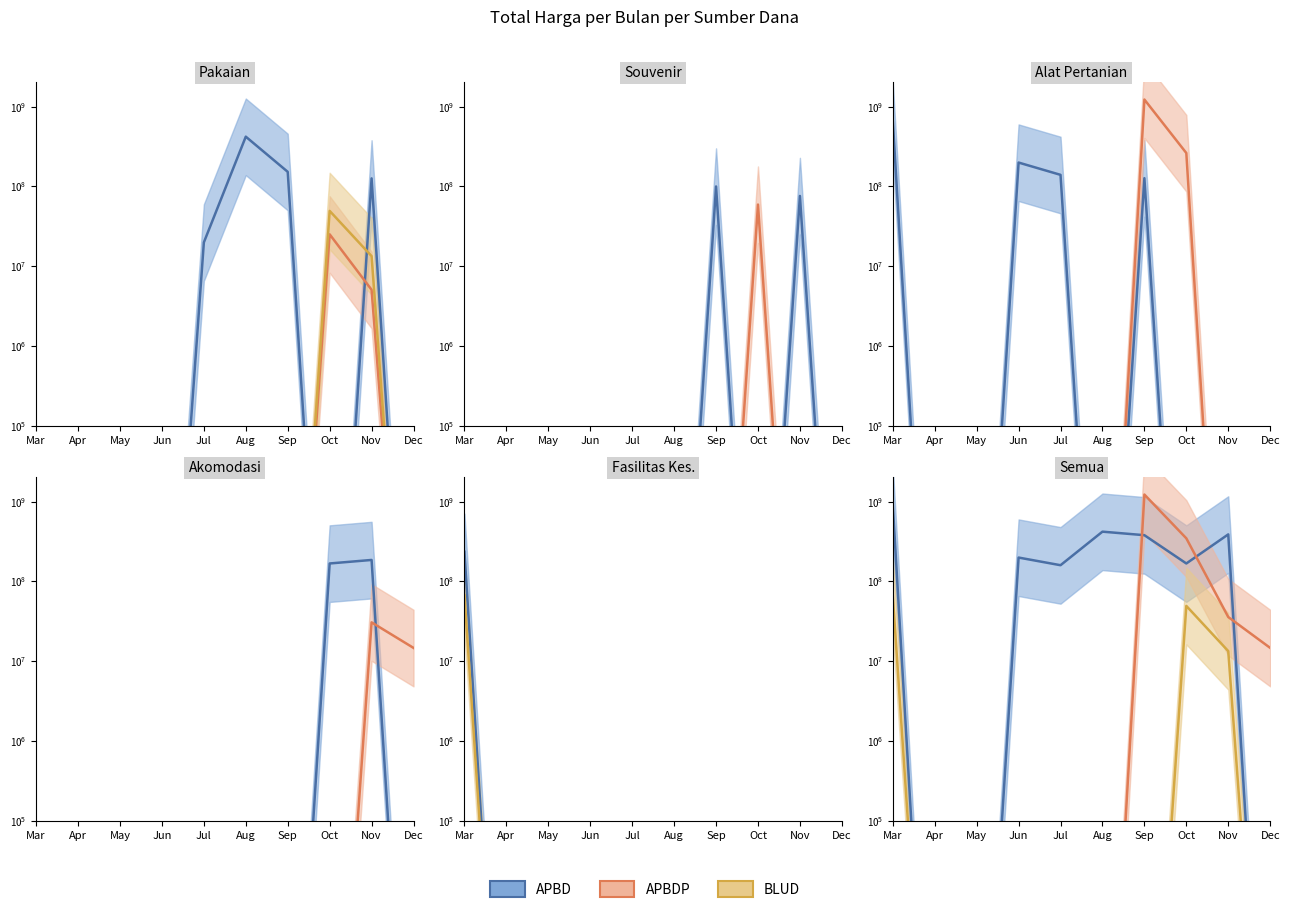

Which category has the lowest value in the APBDP line series?

Mar